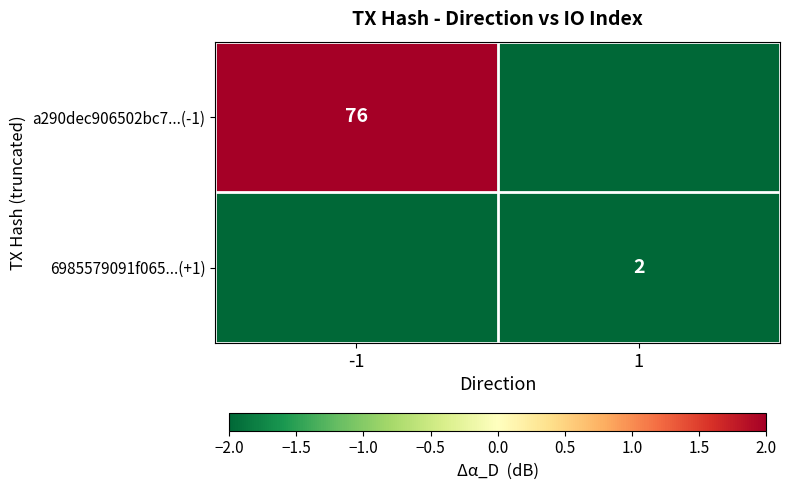

The 6985579091f065...(+1) series shows 2 at 1. True or false?

True